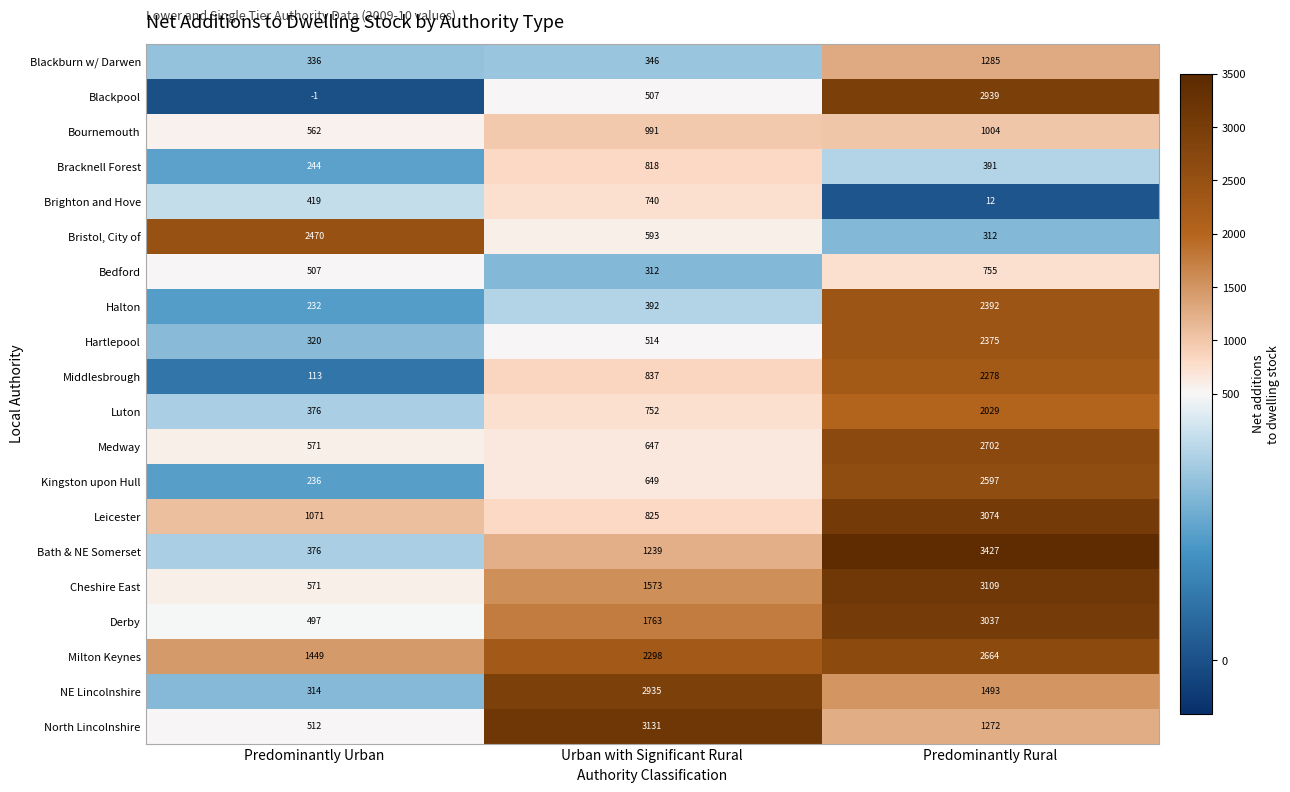

What is the difference between the maximum and minimum values in the Hartlepool series?

2055